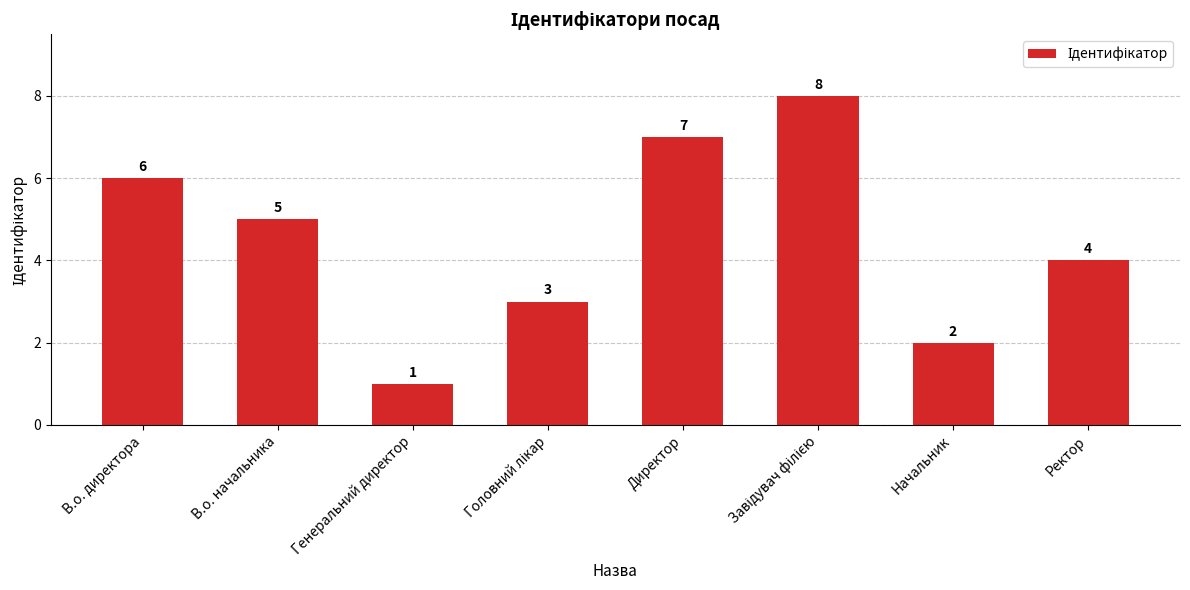

What position from the left is В.о. начальника?

2